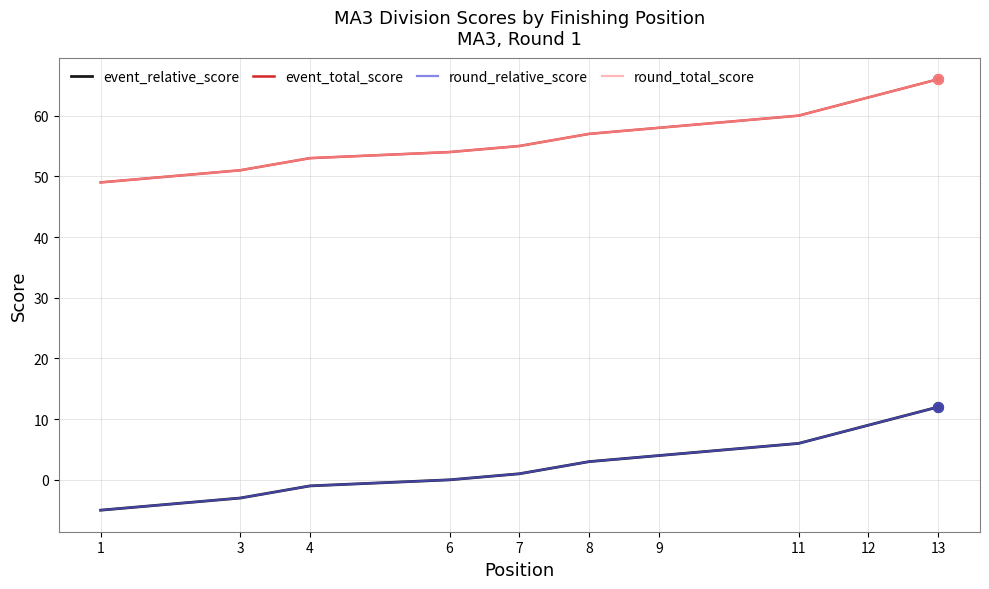

Is the value of round_relative_score at 1 greater than the value of event_relative_score at 3?

No